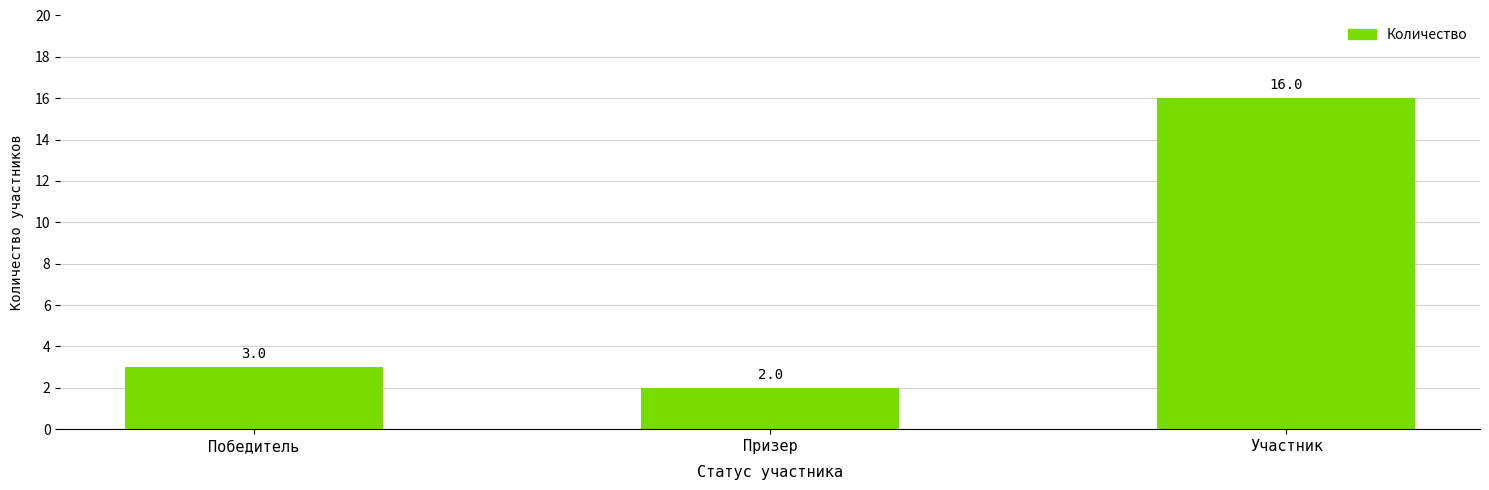

Where is the data nearest to the value 9?

Победитель